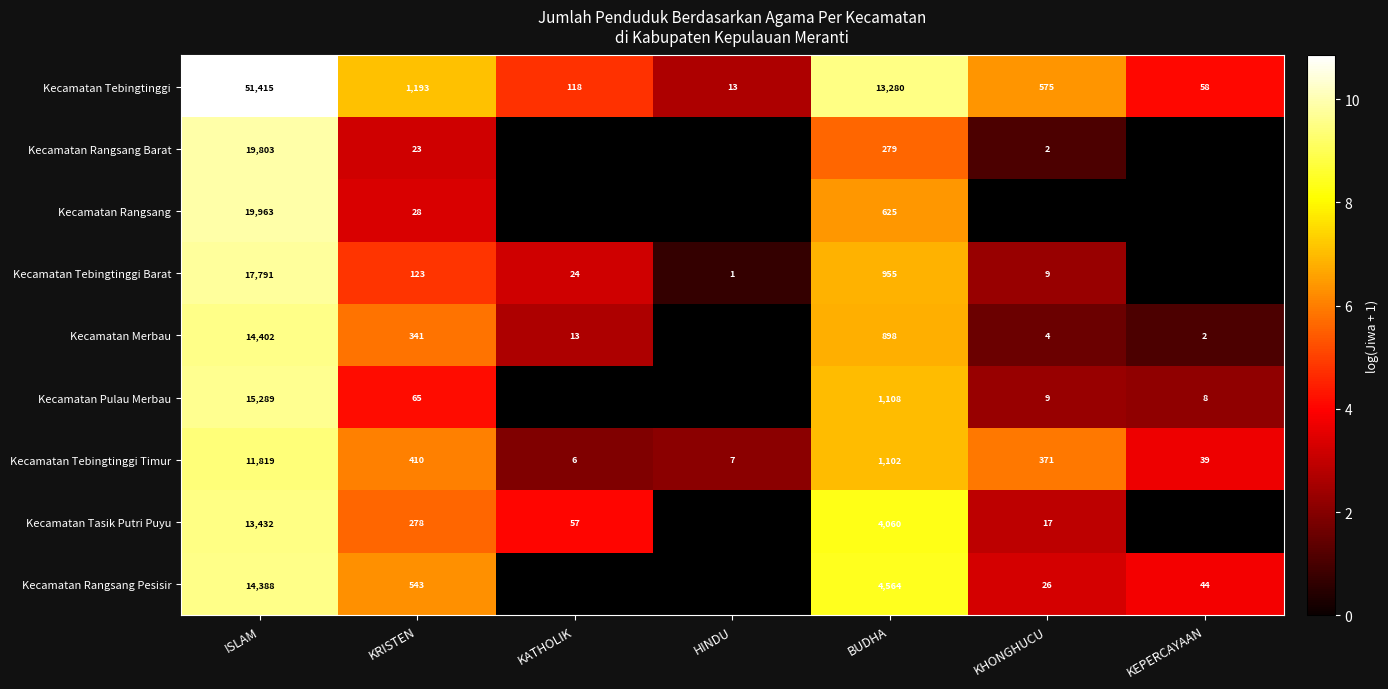

Is the value of Kecamatan Merbau at KATHOLIK greater than the value of Kecamatan Rangsang Pesisir at ISLAM?

No